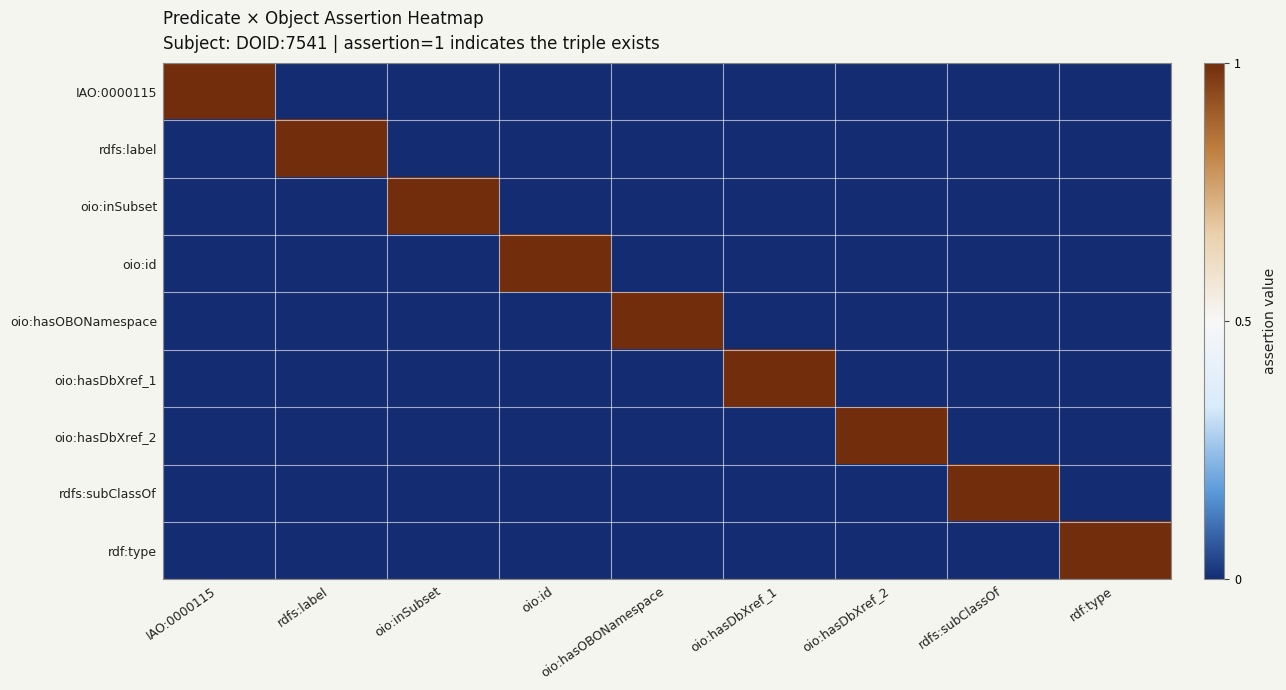

Between IAO:0000115 and rdf:type, which is larger?

IAO:0000115